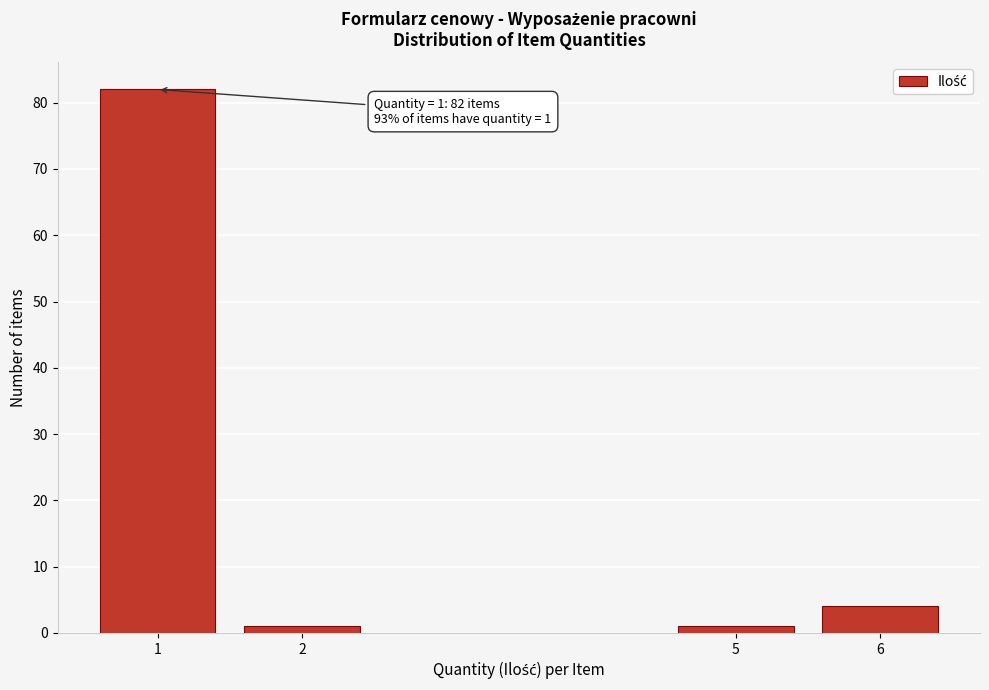

Reading right to left, what are all the values shown in this chart?

6=4	5=1	2=1	1=82